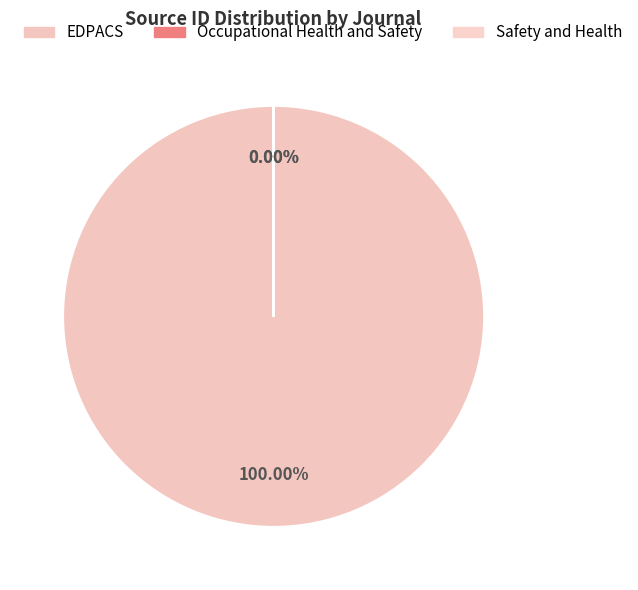

True or false: Occupational Health and Safety accounts for 0% of the total.

True